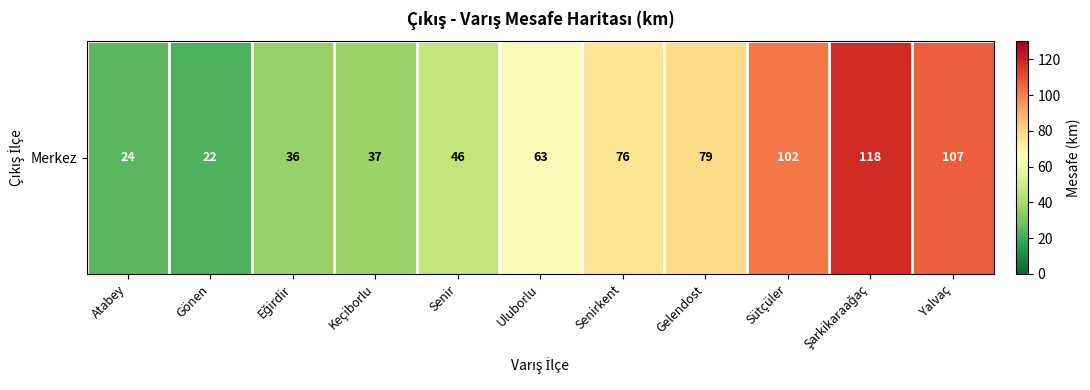

Rank the categories by value from lowest to highest.

Gönen, Atabey, Eğirdir, Keçiborlu, Senir, Uluborlu, Senirkent, Gelendost, Sütçüler, Yalvaç, Şarkikaraağaç